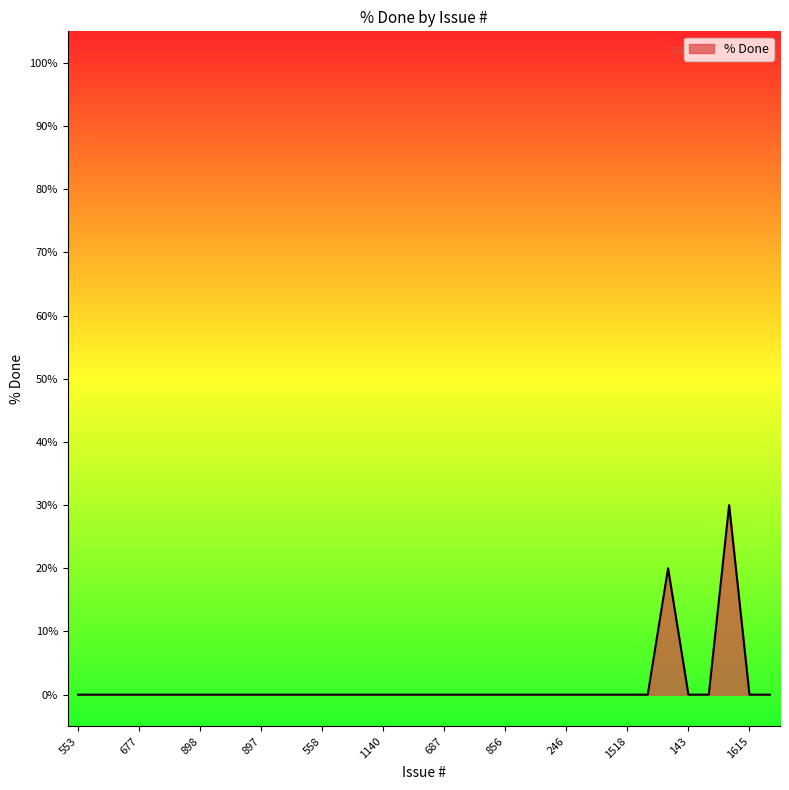

What is the maximum value shown in the chart?

30